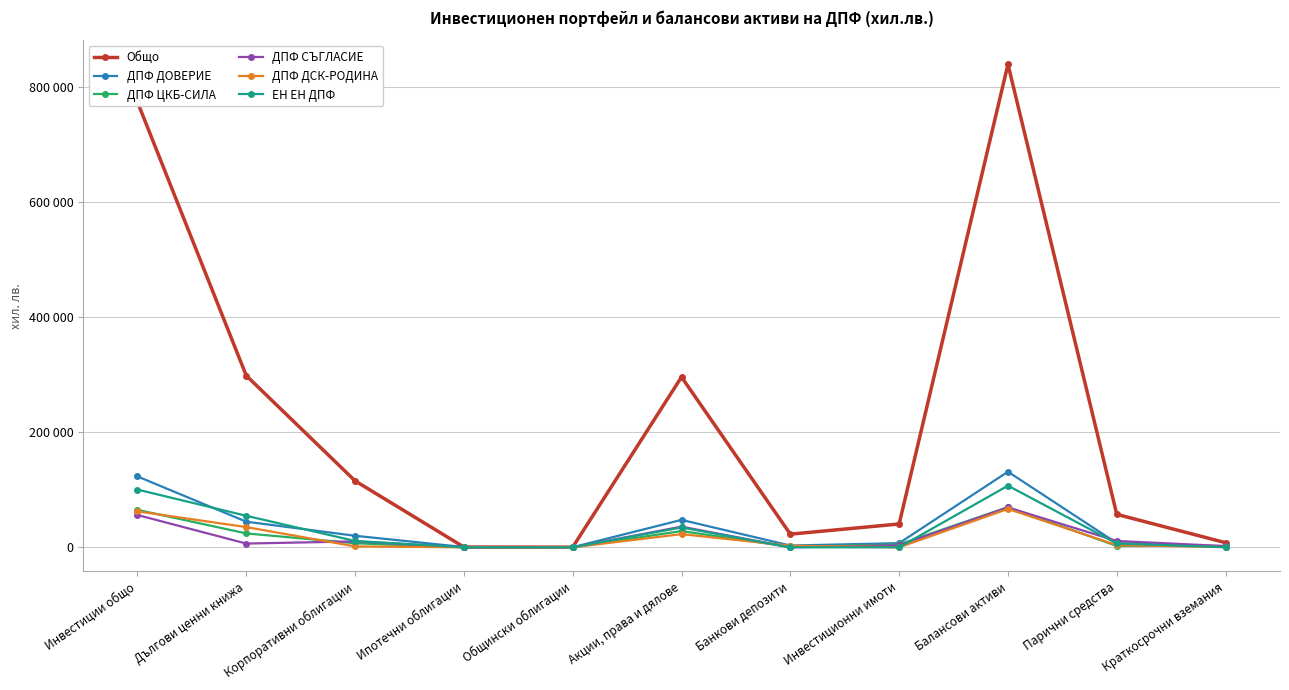

Is this an area chart (filled region under the line)?

No